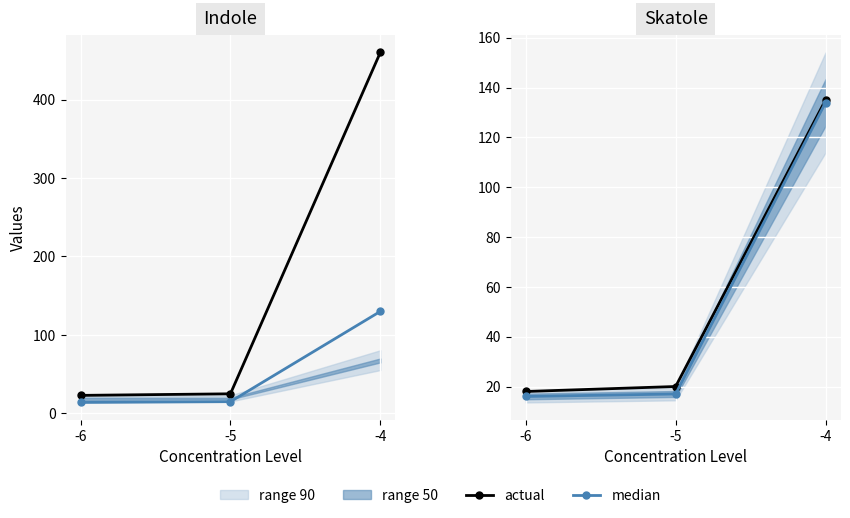

At which category is the sum across all series the highest?

-4